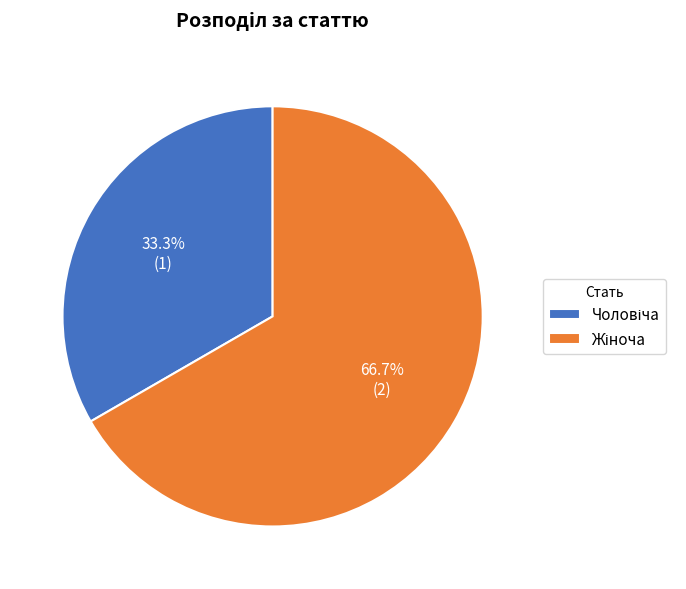

How many segments does this pie chart have?

2